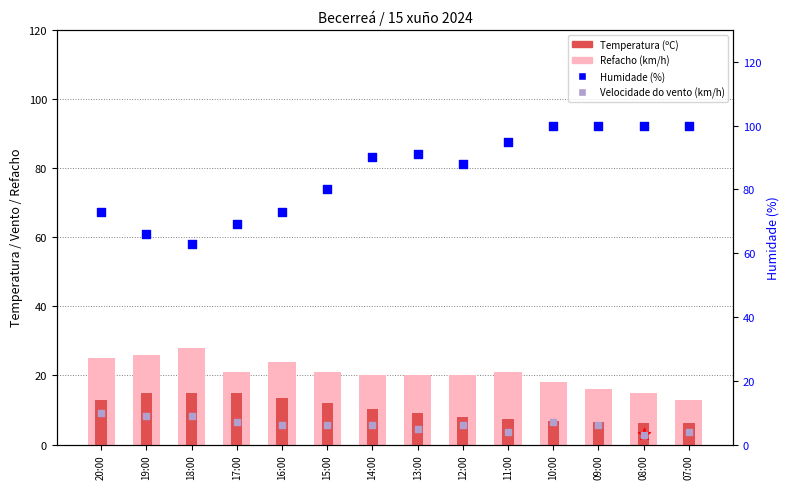

At how many categories does at least one series exceed 46?

14